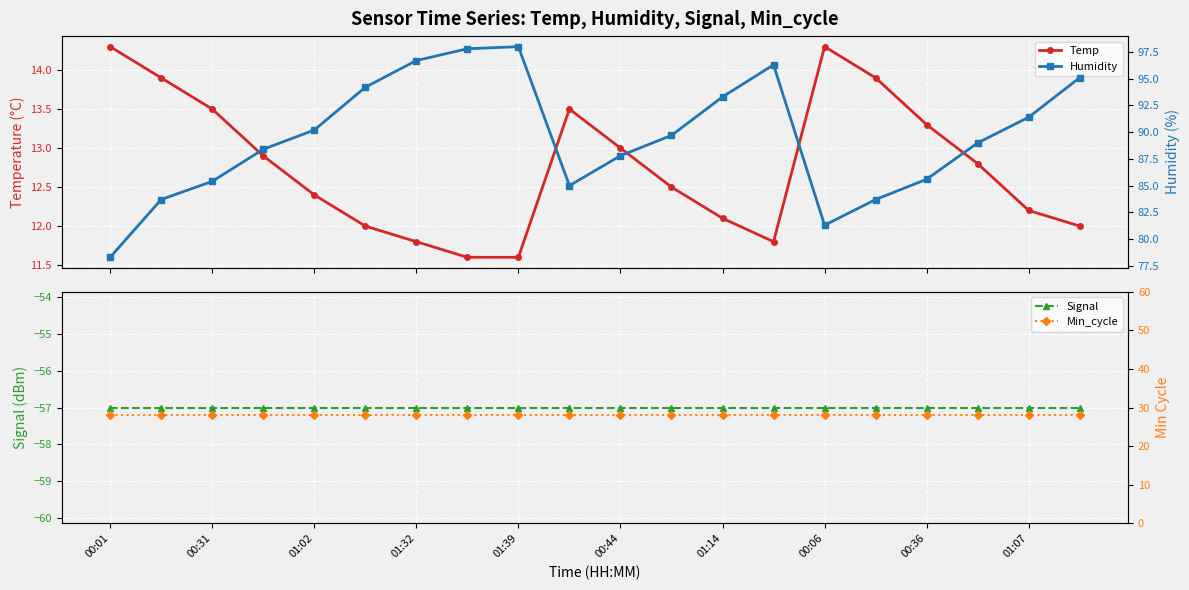

Which category has the highest value in the Min_cycle series?

00:01